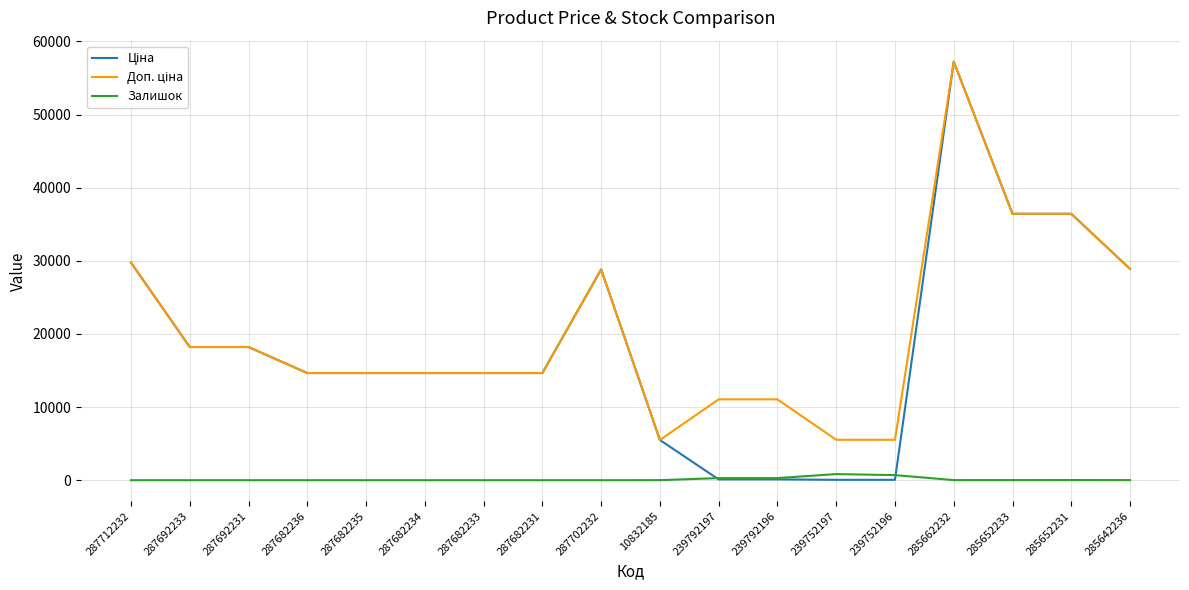

What is the total value across all series at 287682233?

29299.2